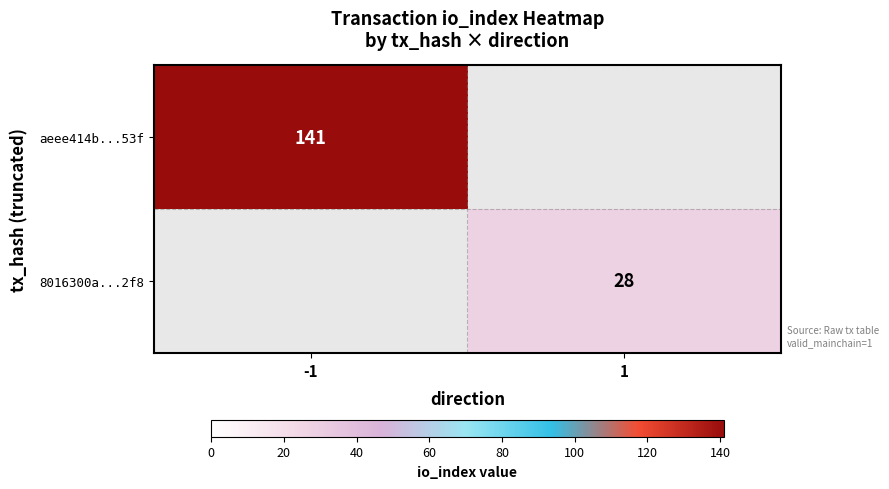

The aeee414b...53f series shows 141 at -1. True or false?

True